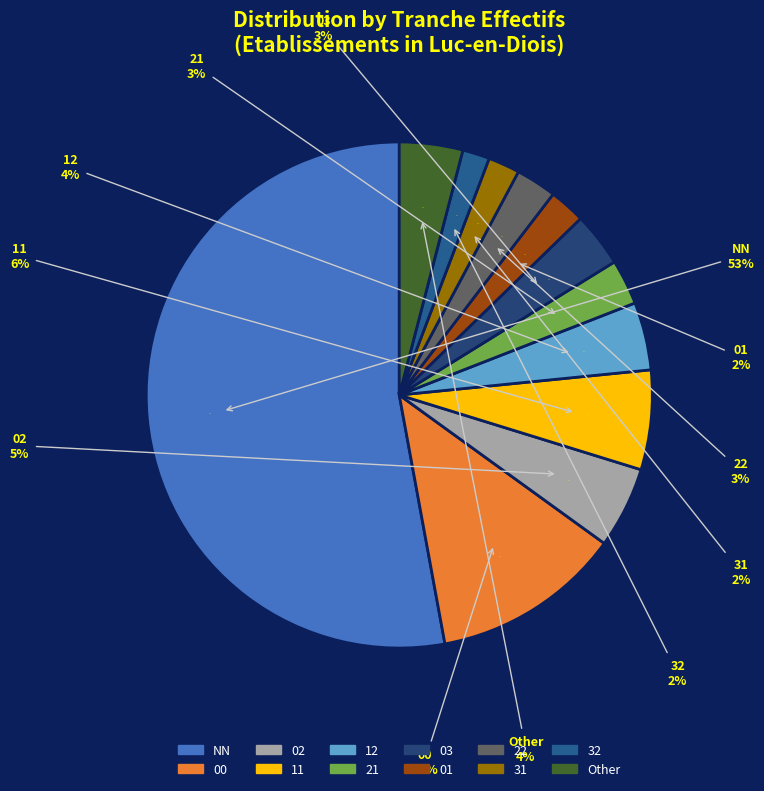

Which category has the biggest portion of the pie?

NN